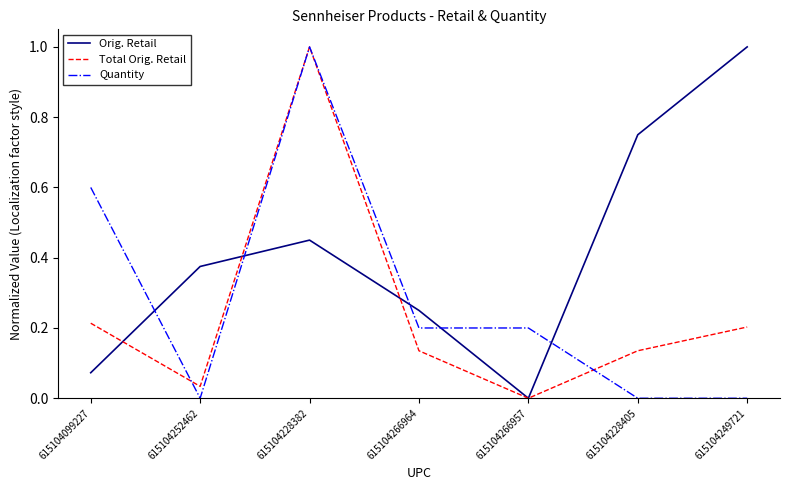

What position from the right is 615104249721?

1